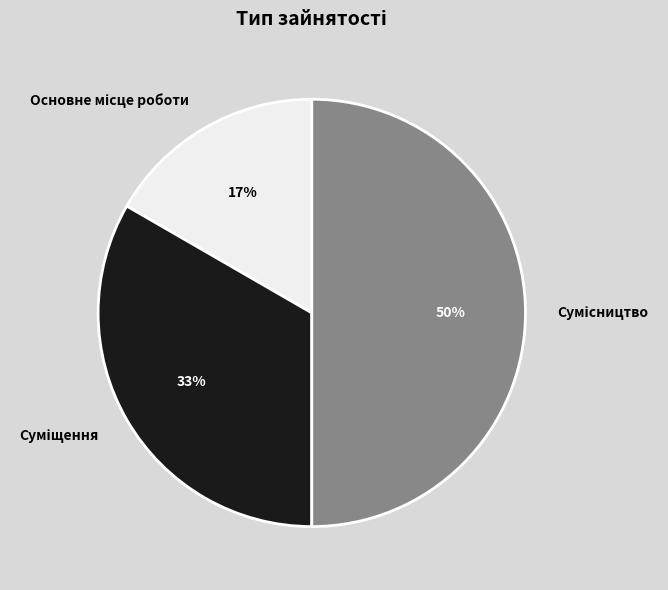

To the nearest percent, what is the difference between the largest and smallest slice percentages?

33%